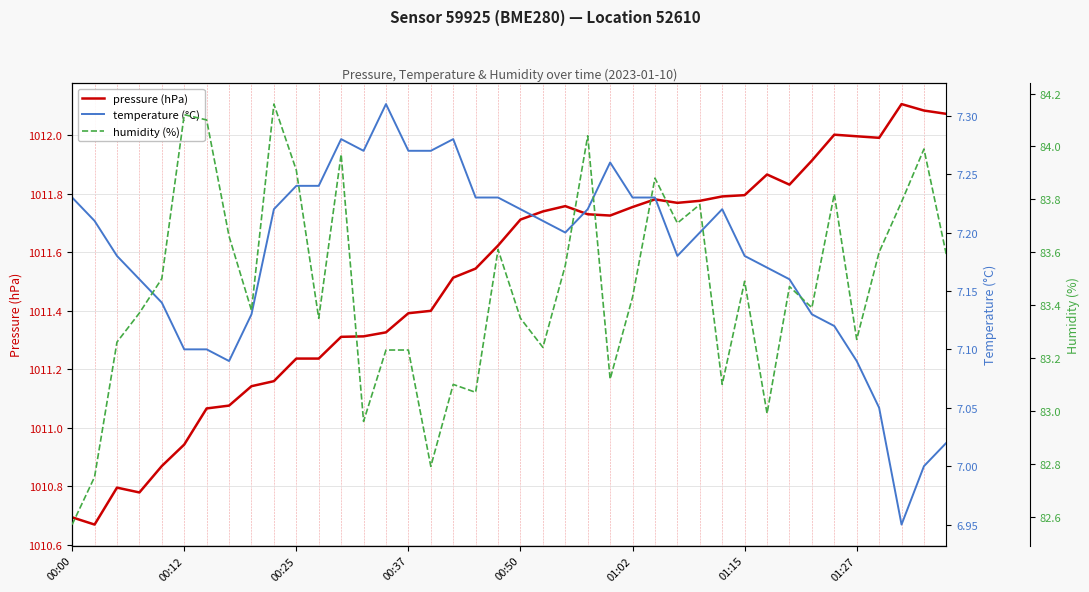

True or false: humidity (%) and pressure (hPa) intersect in this chart.

False